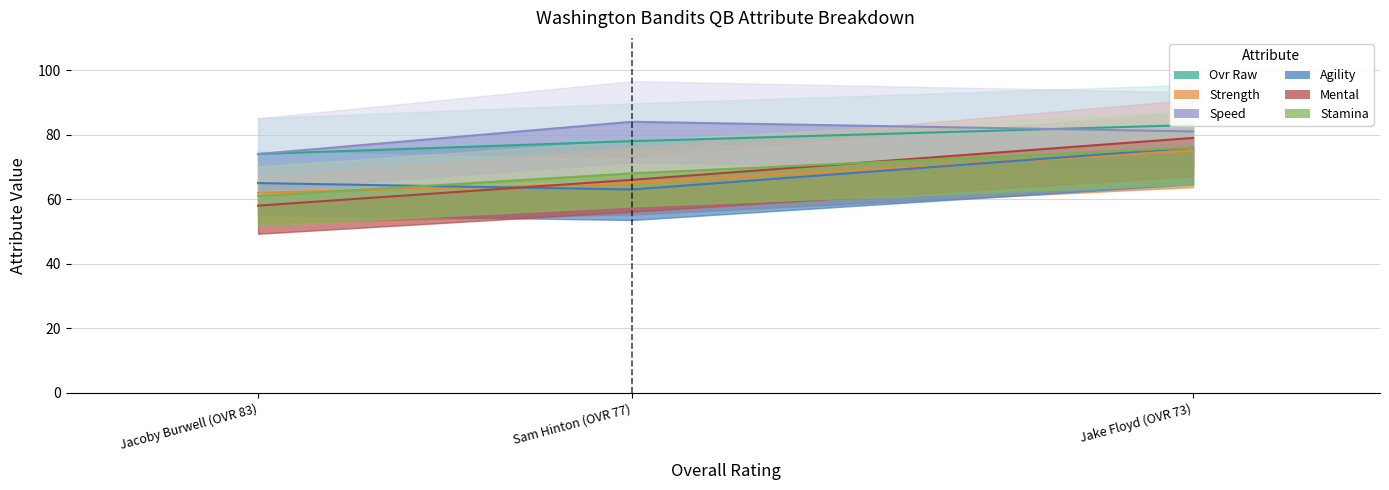

Does the chart display data point markers on the line(s)?

No